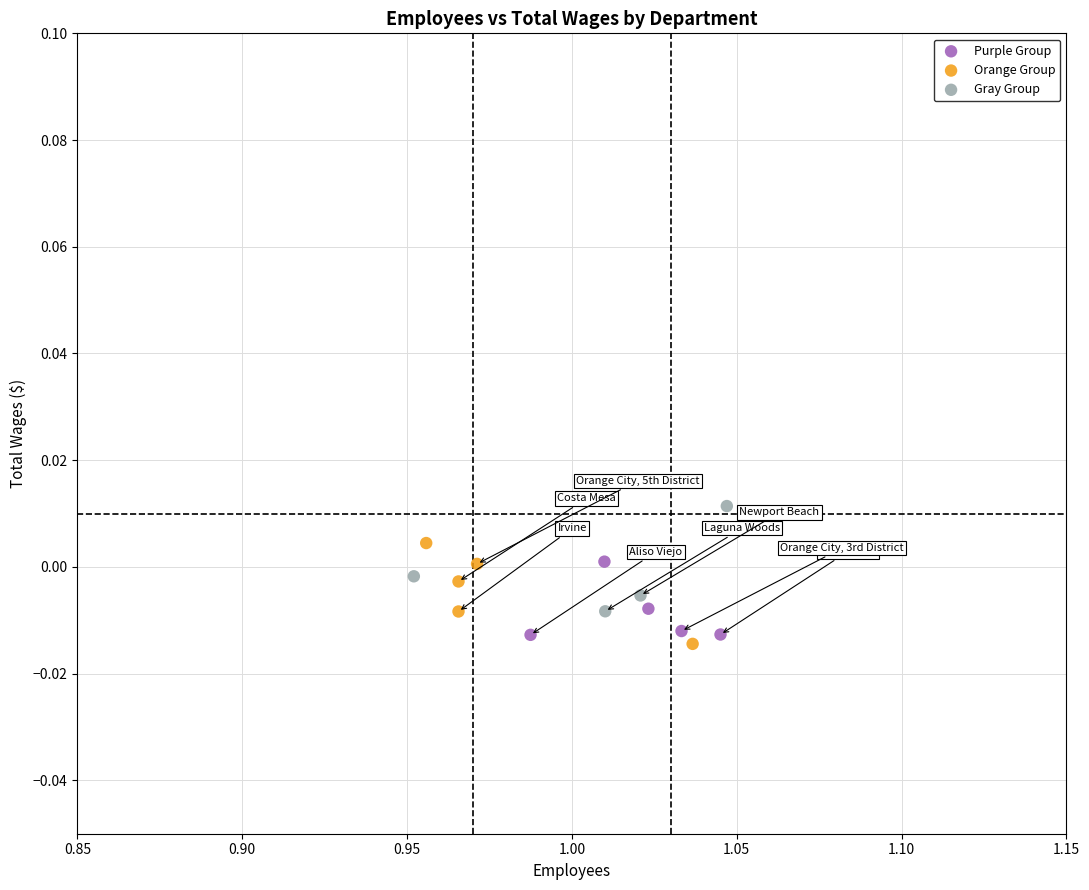

Which series reaches the maximum Y coordinate?

Gray Group